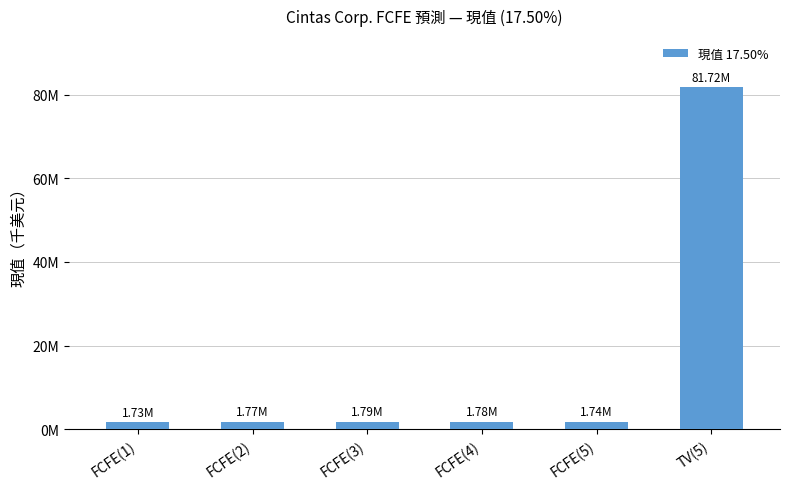

Does the chart contain any negative values?

No